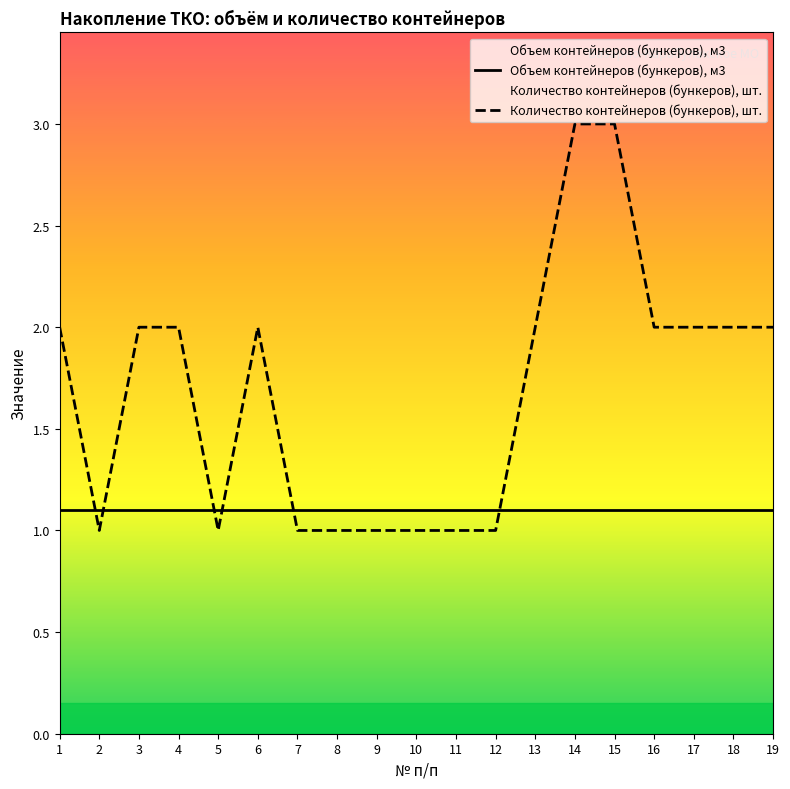

What is the maximum value shown in the chart?

3.0